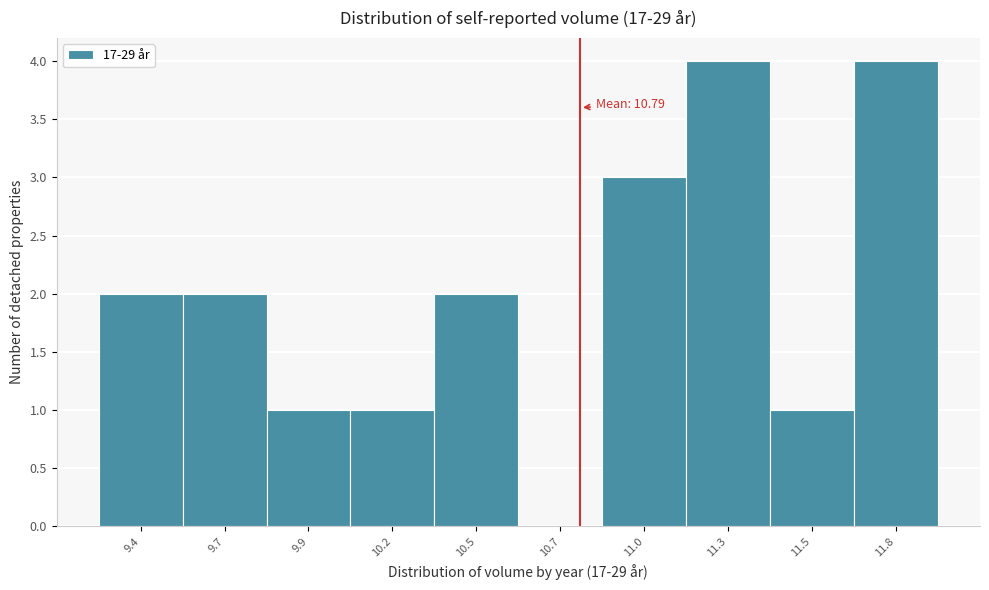

Reading left to right, extract all data points from this chart.

9.4=2	9.7=2	9.9=1	10.2=1	10.5=2	10.7=0	11.0=3	11.3=4	11.5=1	11.8=4